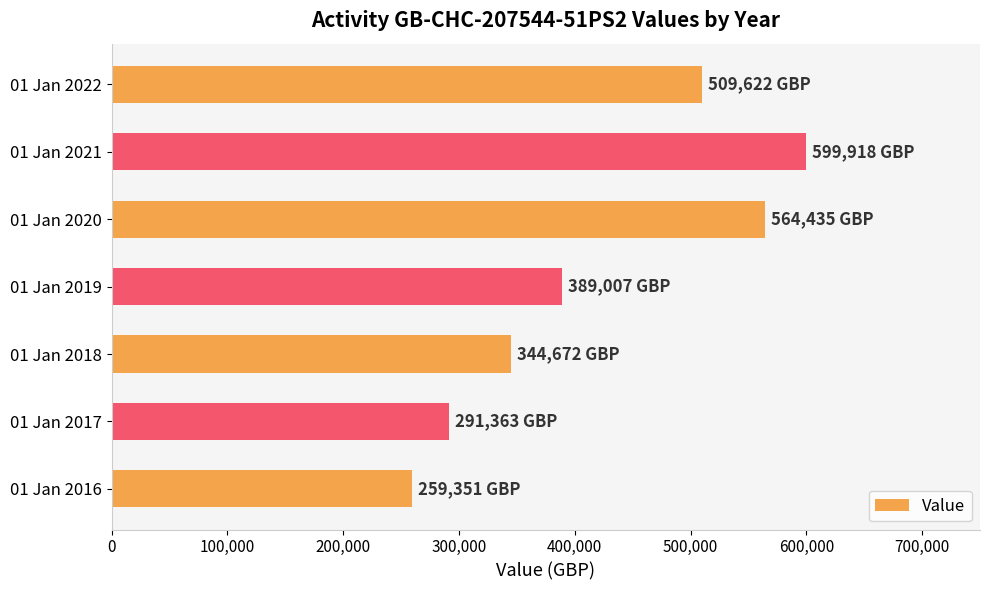

Rank the categories by value from lowest to highest.

01 Jan 2016, 01 Jan 2017, 01 Jan 2018, 01 Jan 2019, 01 Jan 2022, 01 Jan 2020, 01 Jan 2021